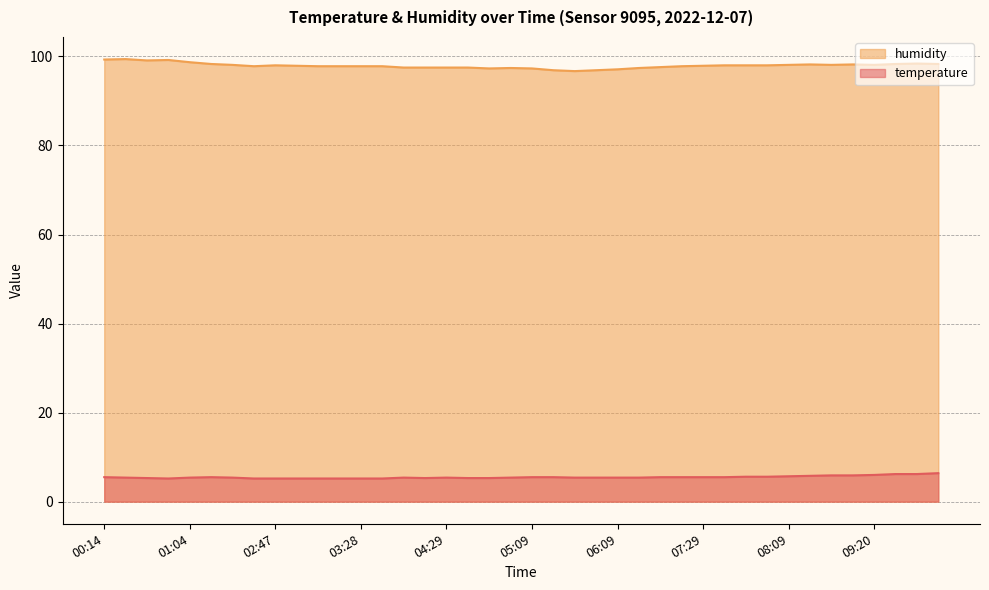

True or false: temperature has a value of 8.1 at 08:40.

False